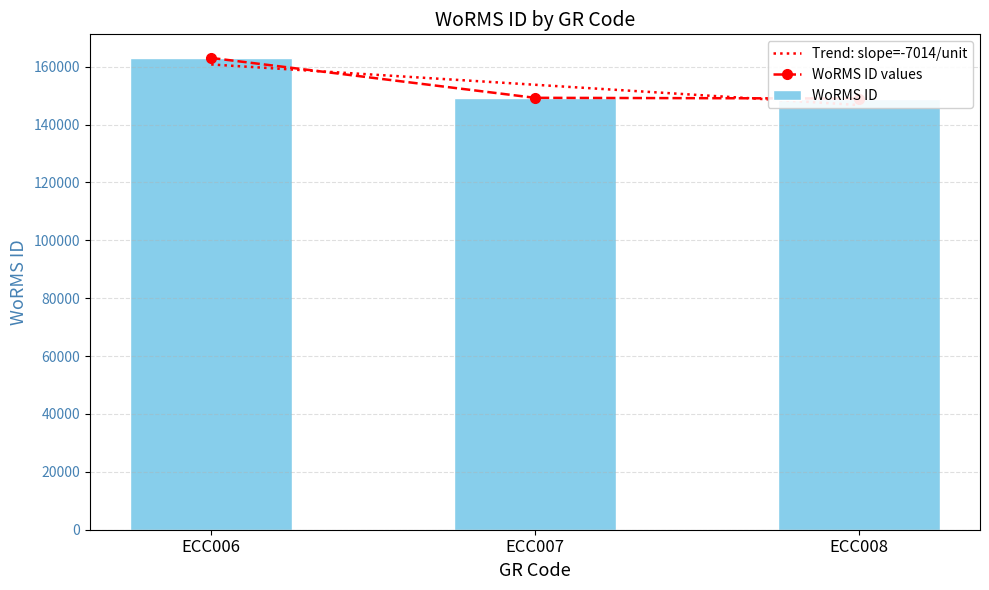

What is the average value of the WoRMS ID series?

153742